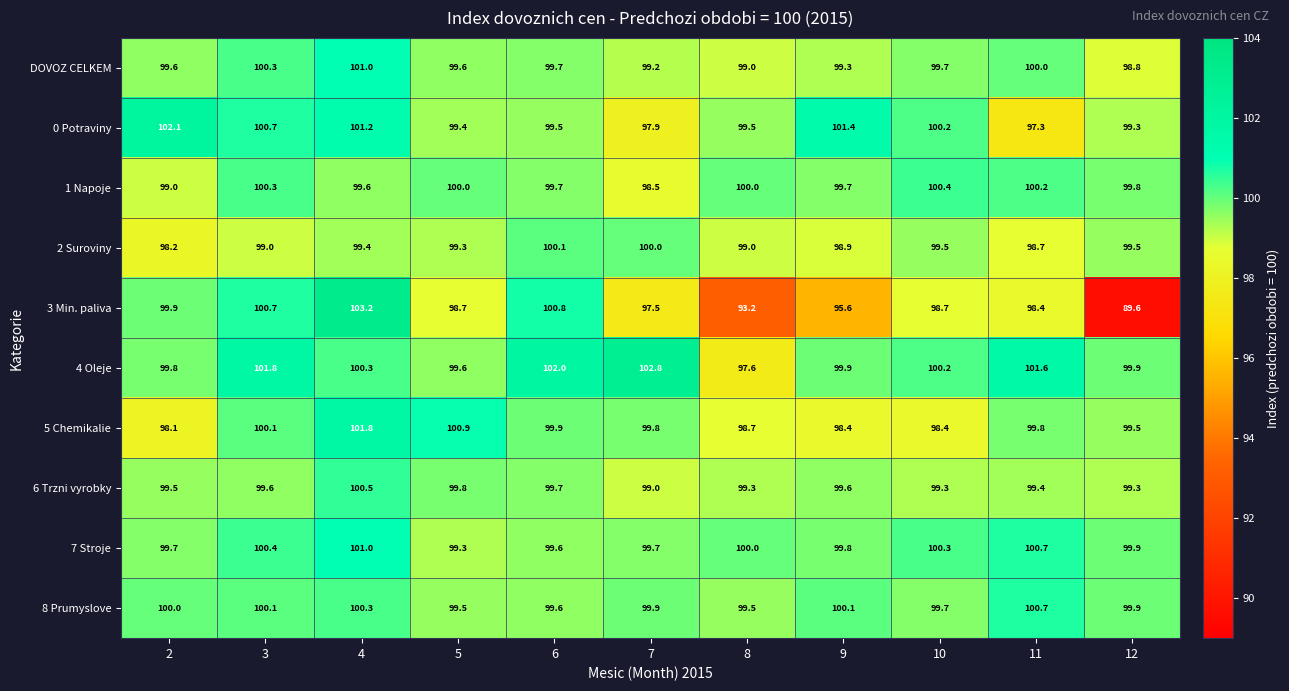

Is it true that 6 Trzni vyrobky equals 173.2 at 5?

False